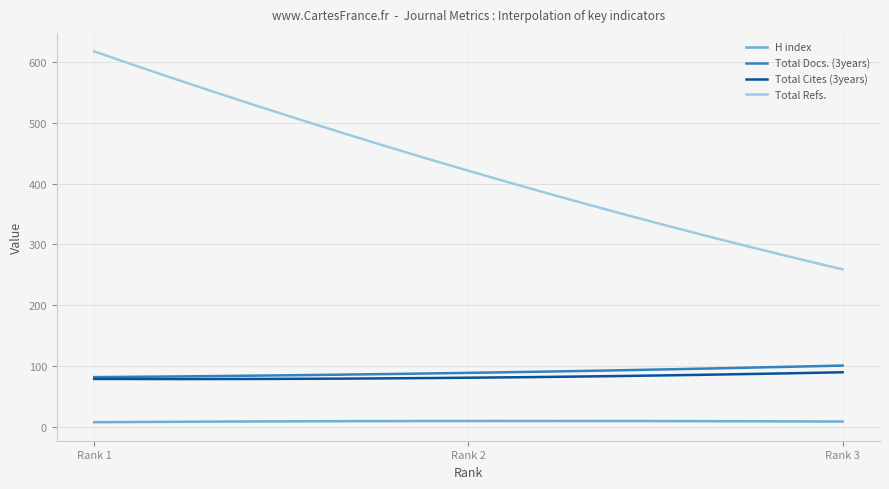

Which series has the largest range (max minus min)?

Total Refs.